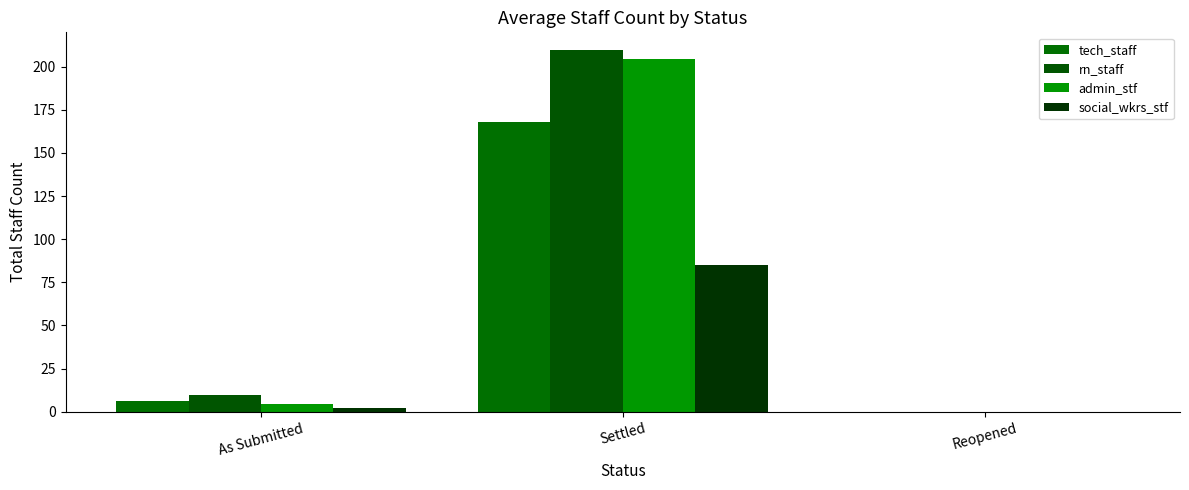

What is the total value across all series at As Submitted?

22.5